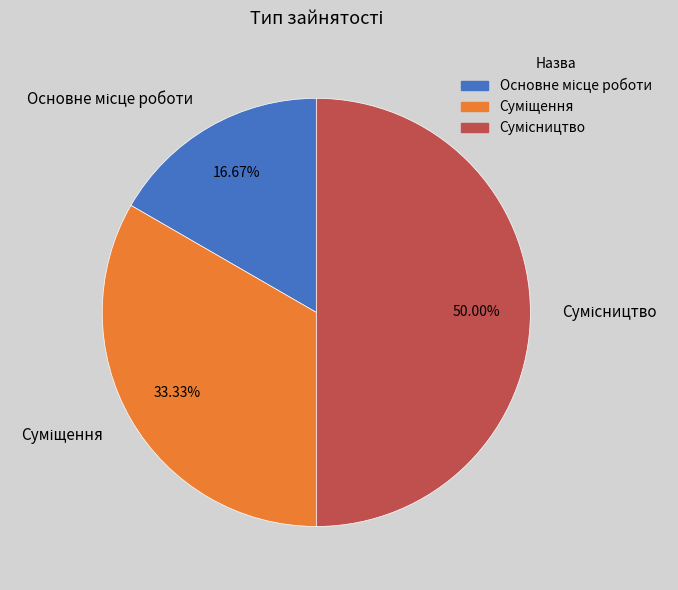

How many slices are in this pie chart?

3